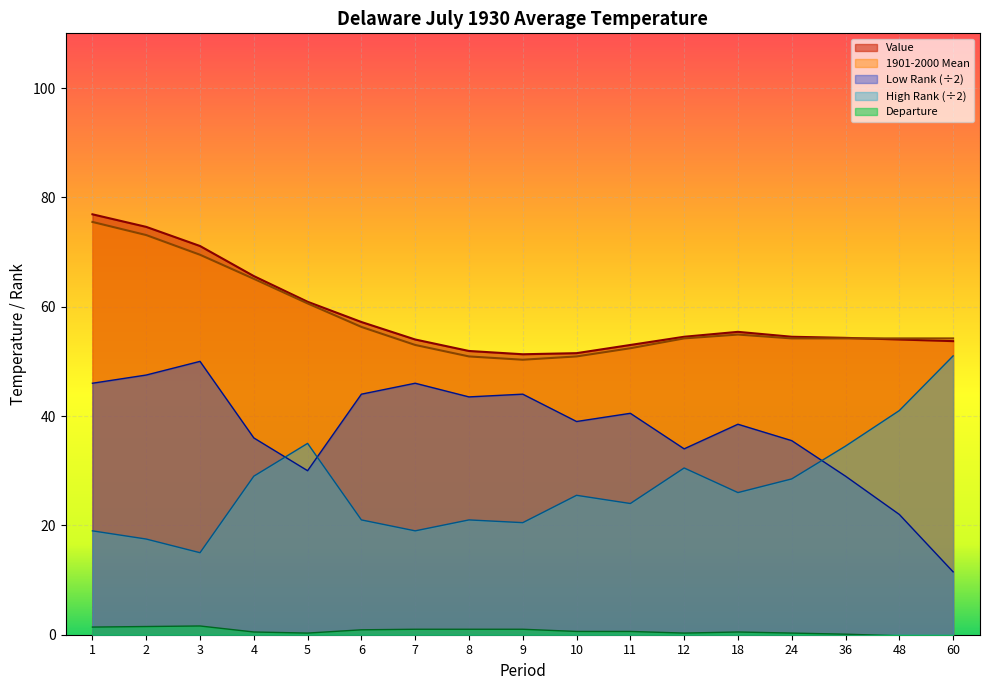

True or false: Low Rank has a value of 31.1 at 3.

False